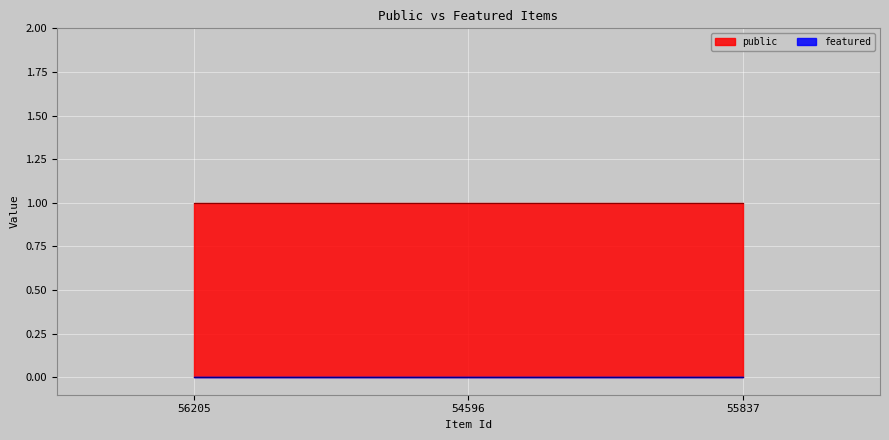

Which series changed the most between 56205 and 54596?

public